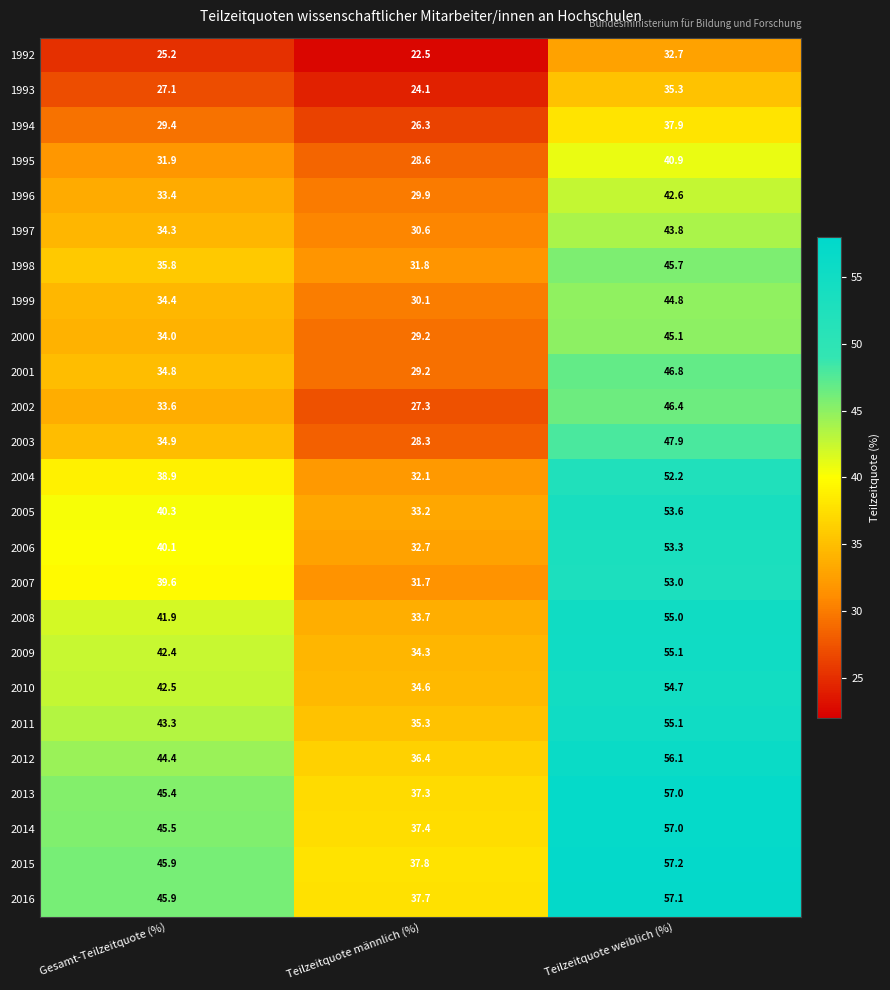

What is the spread (max minus min) of values at Teilzeitquote männlich (%)?

15.3